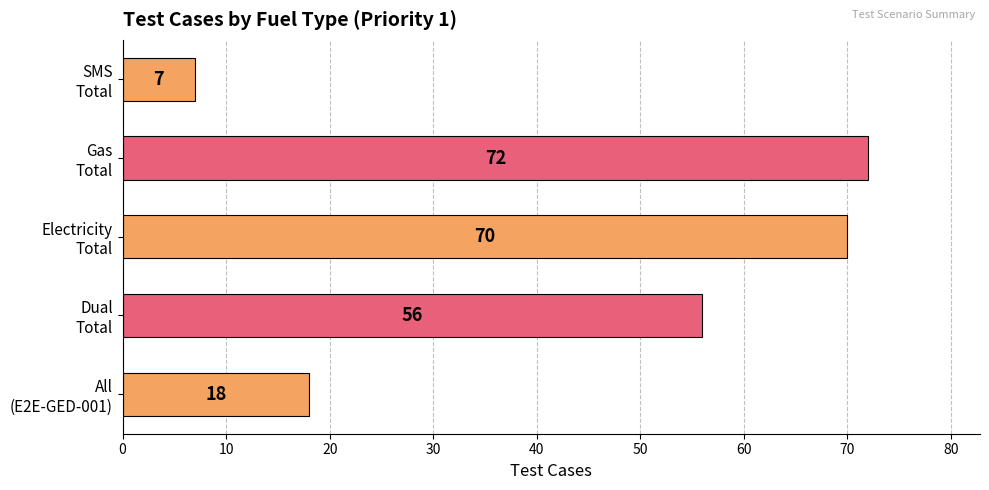

How many bars are there in total?

5